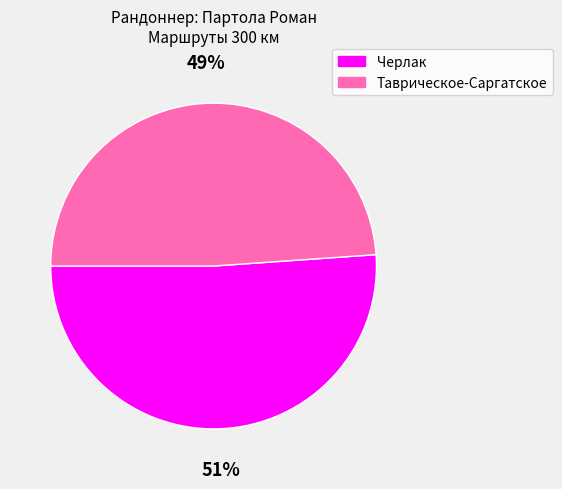

Rank the categories by value from lowest to highest.

Таврическое-Саргатское, Черлак